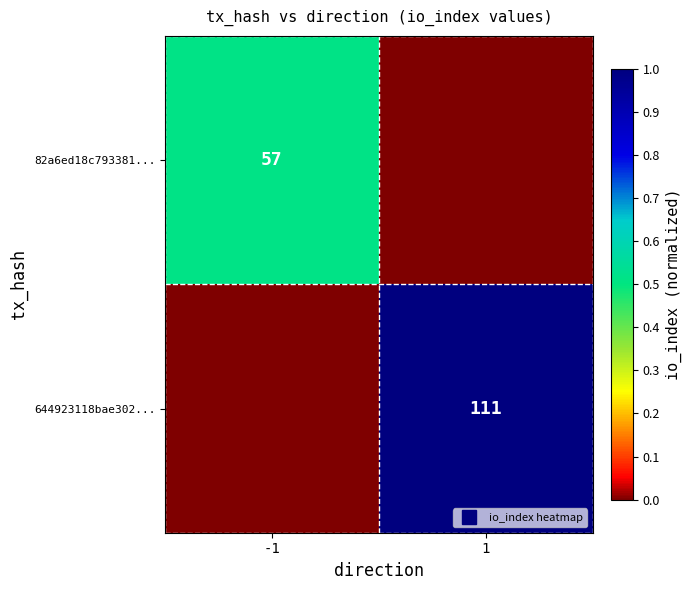

What is the sum of the 644923118bae302... values at 1 and -1?

1.0